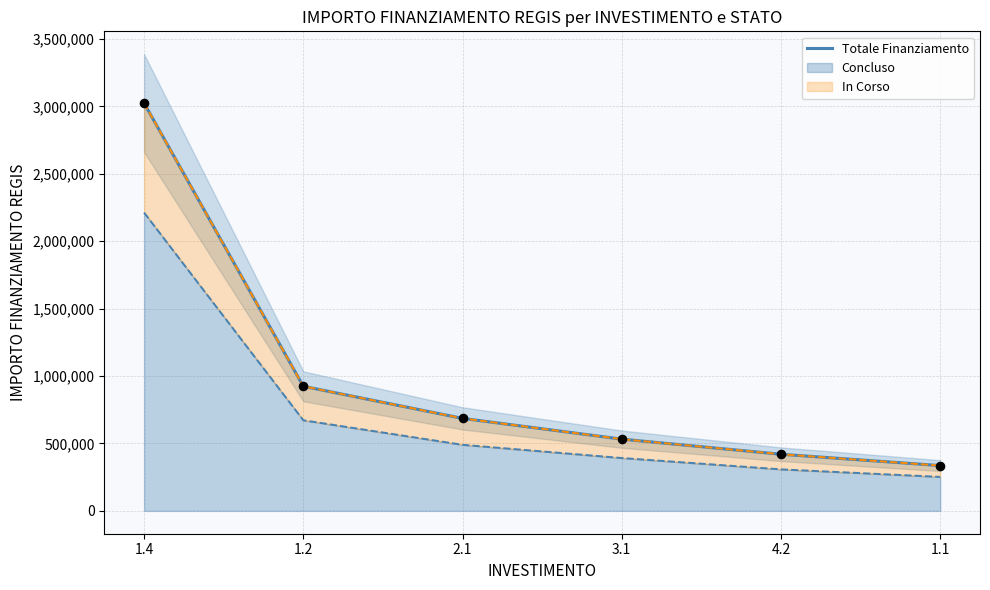

Between 1.4 and 1.1, which is larger?

1.4